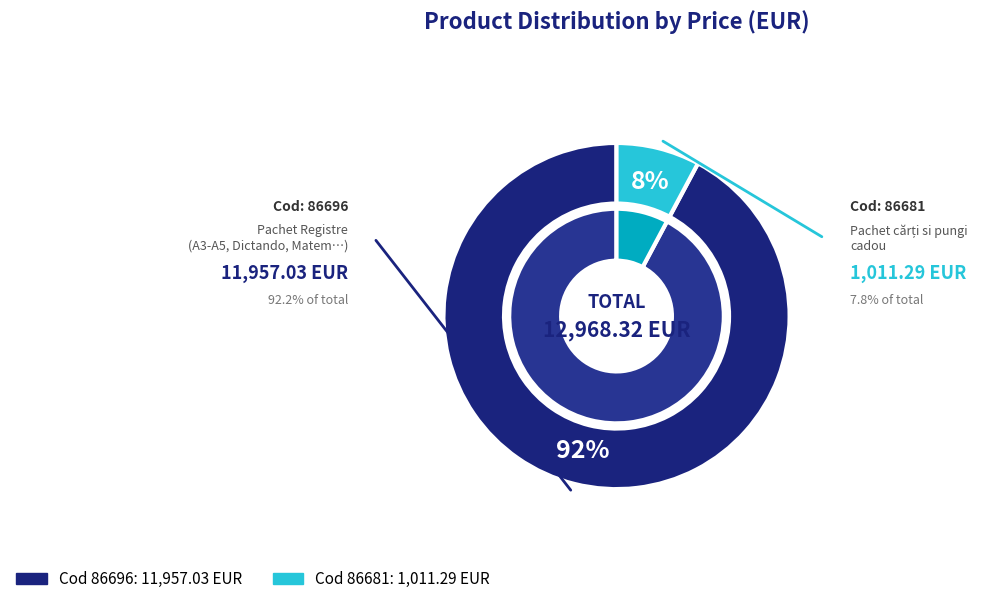

How many segments does this pie chart have?

2